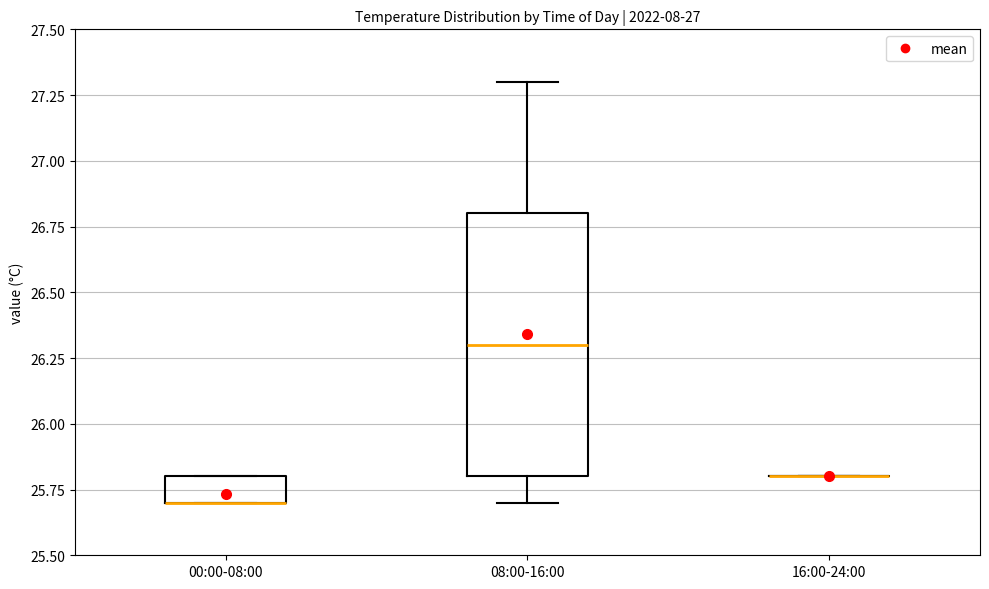

Where is the lower edge of the box for 08:00-16:00 on the y-axis? The values are not printed on the chart, so give them approximately, as read against the axis.

25.8